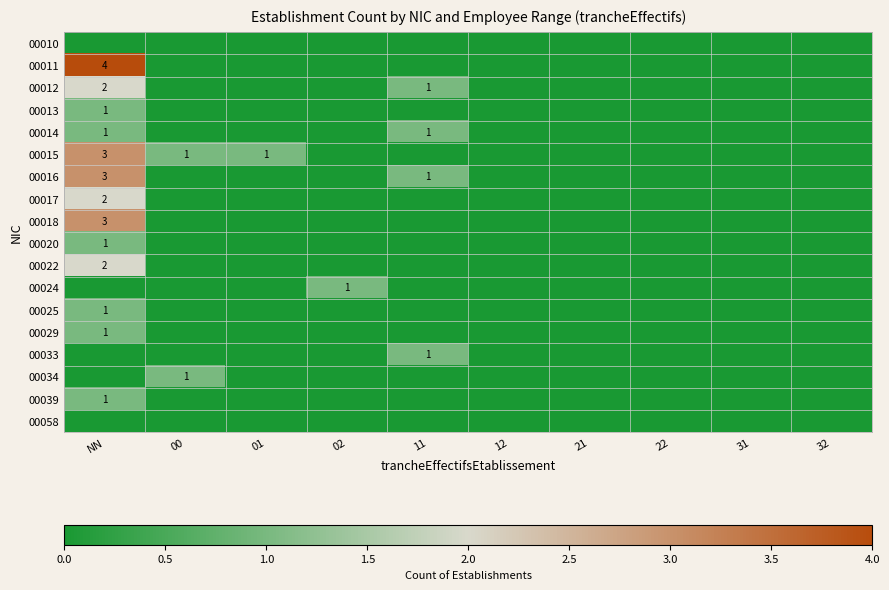

The value of 00016 at 00 is 0. True or false?

True